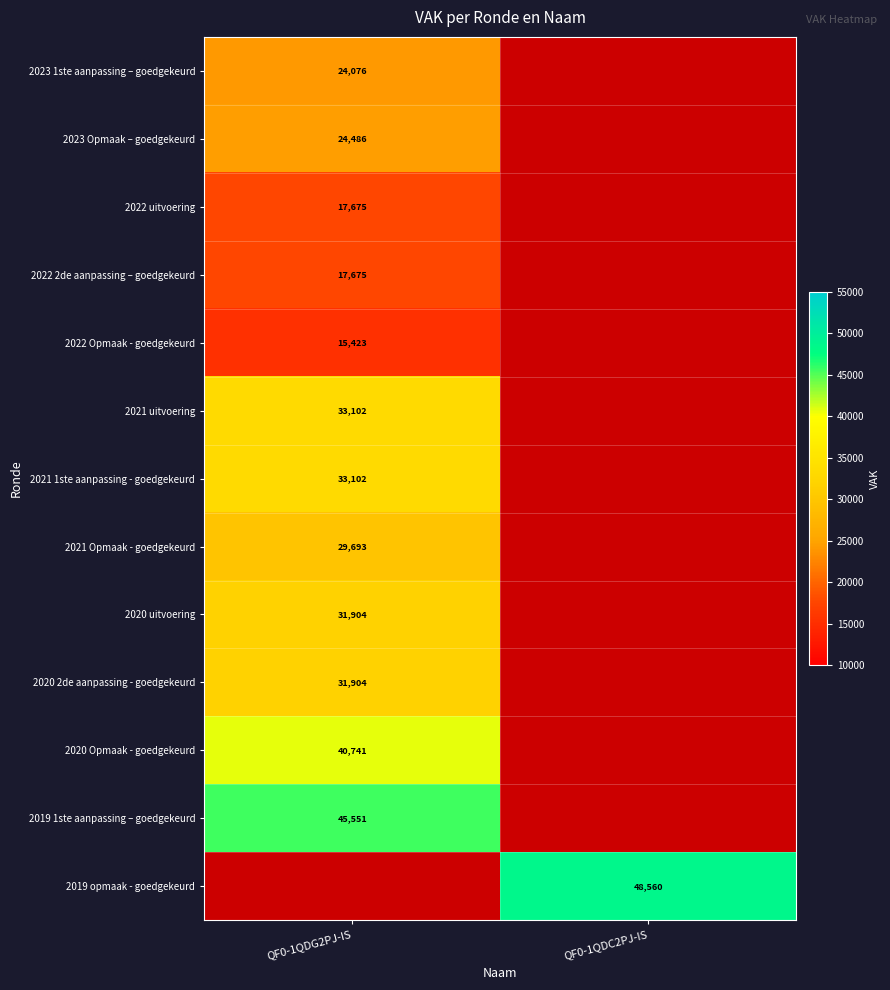

Is the value of 2021 uitvoering at QF0-1QDG2PJ-IS greater than the value of 2022 2de aanpassing – goedgekeurd at QF0-1QDG2PJ-IS?

Yes